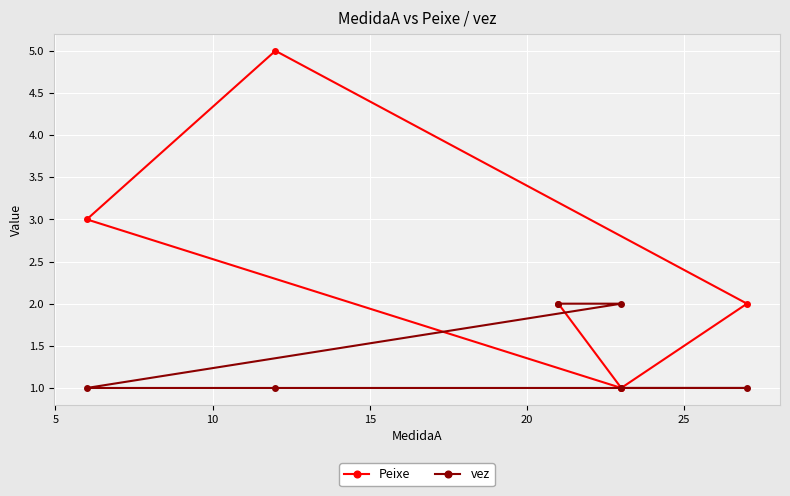

Reading right to left, what are all the values shown in this chart?

Peixe: 2	1	3	5	2	1
vez: 2	2	1	1	1	1